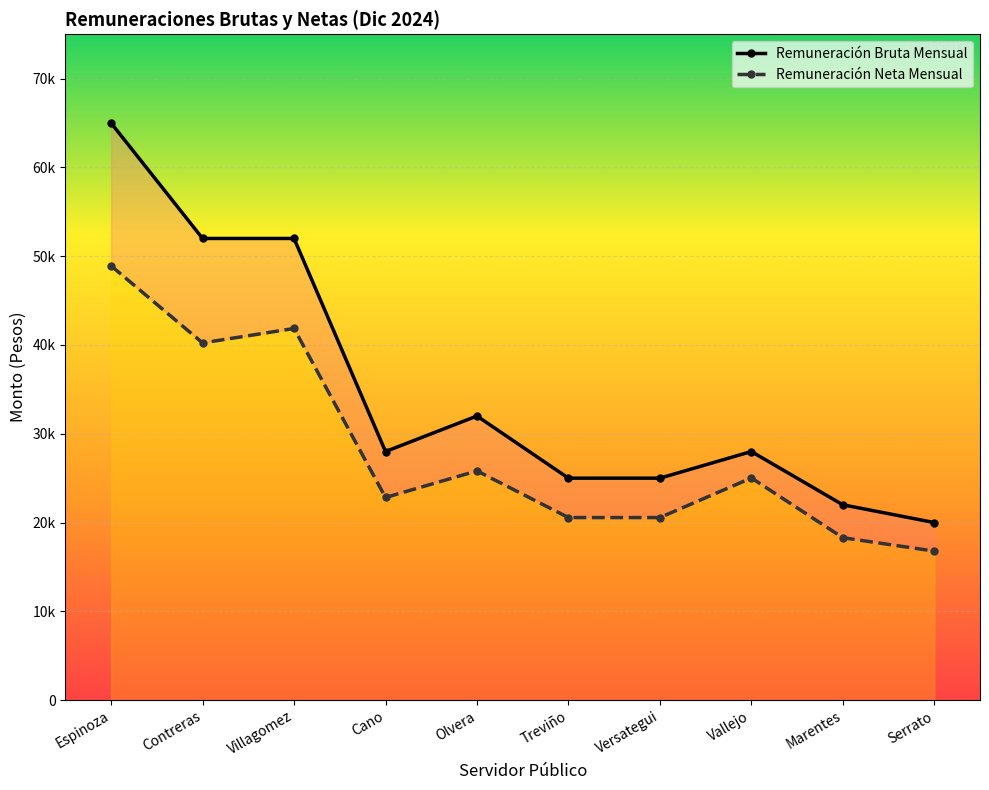

What is the label of the 4th point from the left?

Cano